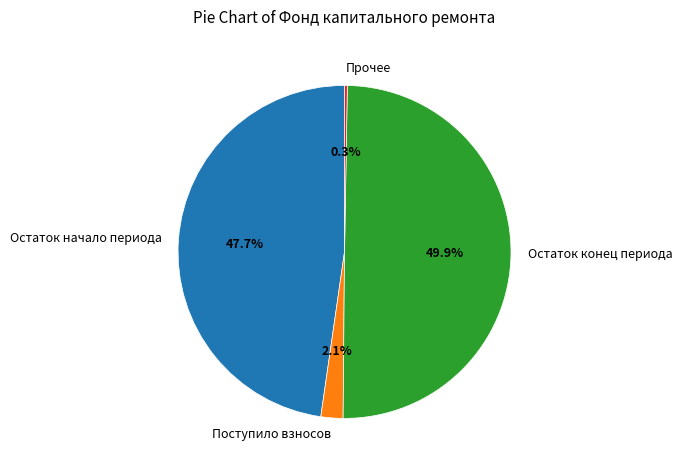

What is the largest slice in the pie chart?

Остаток конец периода